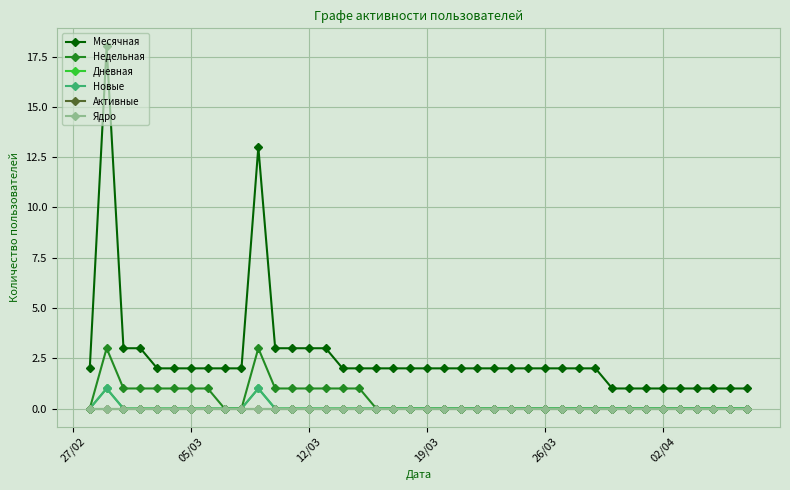

True or false: Новые and Ядро cross at least once.

False